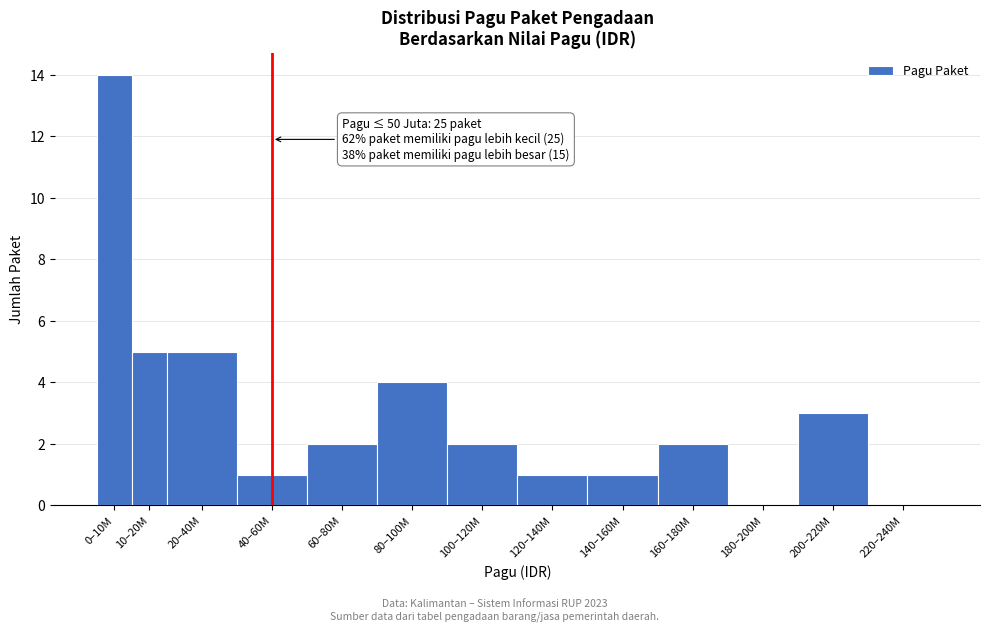

Reading left to right, extract all data points from this chart.

0–10M=14	10–20M=5	20–40M=5	40–60M=1	60–80M=2	80–100M=4	100–120M=2	120–140M=1	140–160M=1	160–180M=2	180–200M=0	200–220M=3	220–240M=0